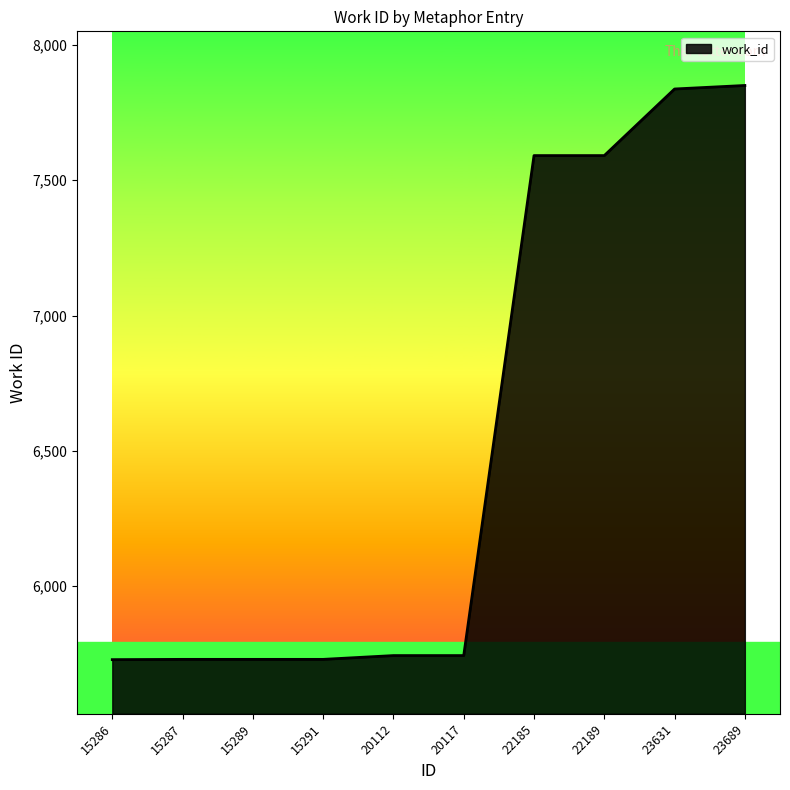

What is the sum of all values?

65276